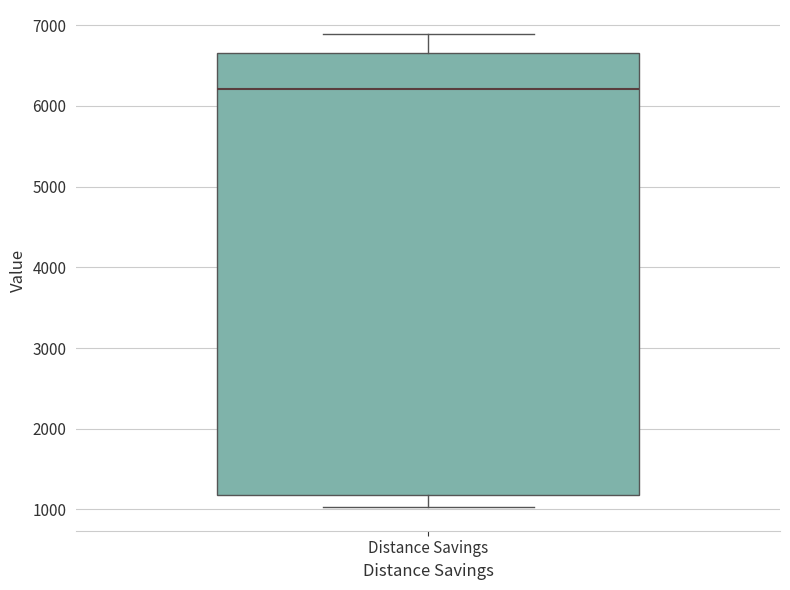

Transcribe this box plot: give where the median line is, the range the box spans, and where the two whiskers end, as read against the y-axis. The values are not printed on the chart, so give them approximately, as read against the axis.

median 6200, box 1200 to 6700, whiskers 1000 to 6900